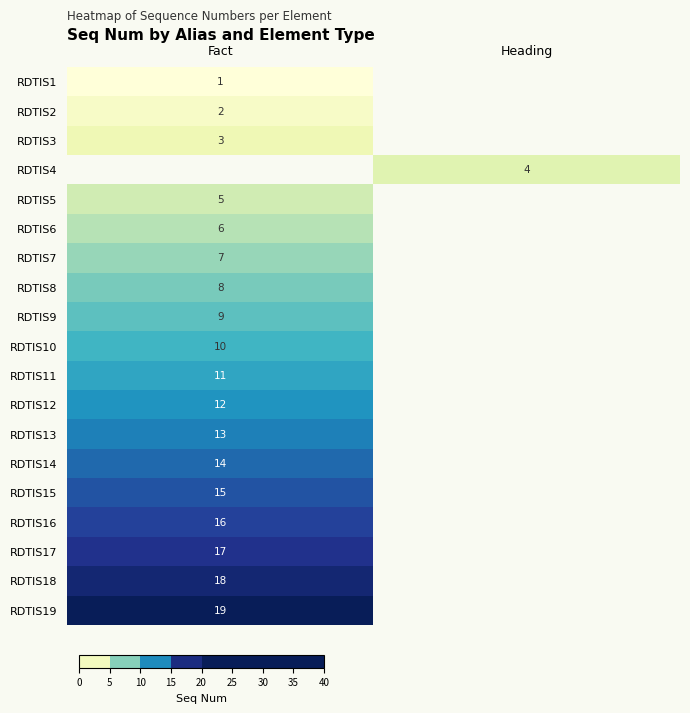

Is it true that RDTIS15 equals 20 at Fact?

False